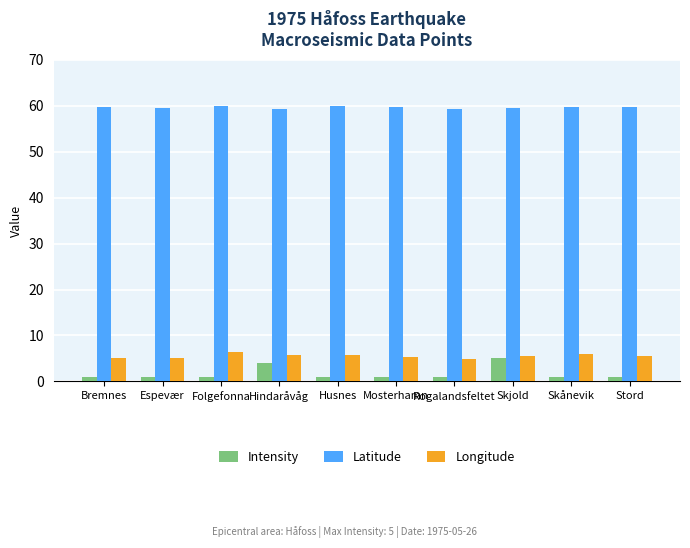

What is the maximum value for Latitude?

60.0